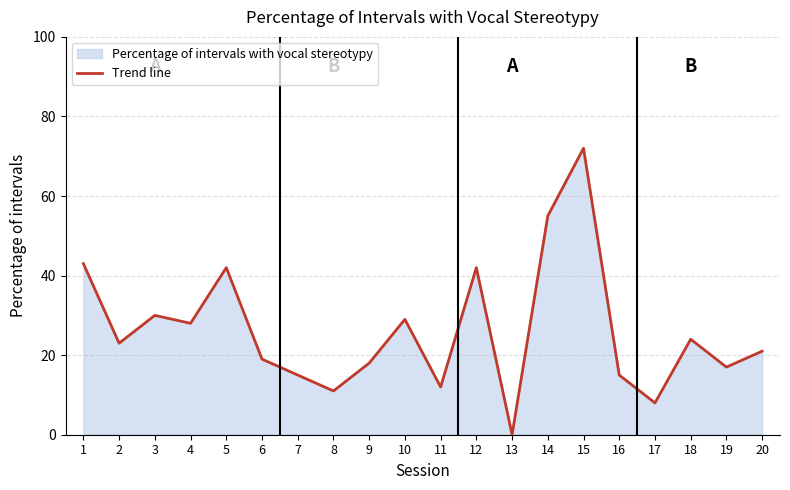

List the labels in order of value, smallest first.

13, 17, 8, 11, 7, 16, 19, 9, 6, 20, 2, 18, 4, 10, 3, 5, 12, 1, 14, 15